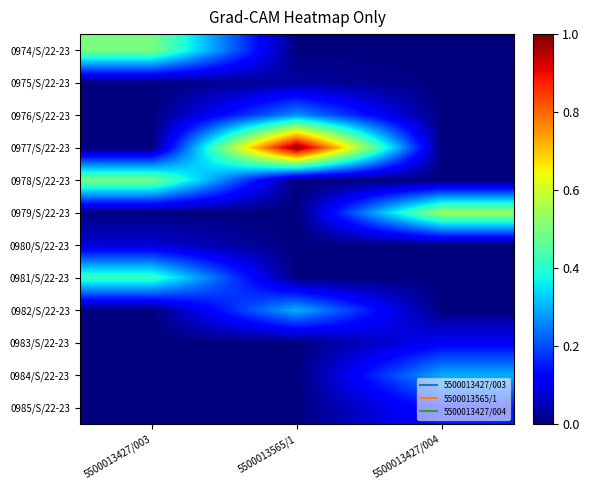

At which category is the sum across all series the highest?

5500013565/1